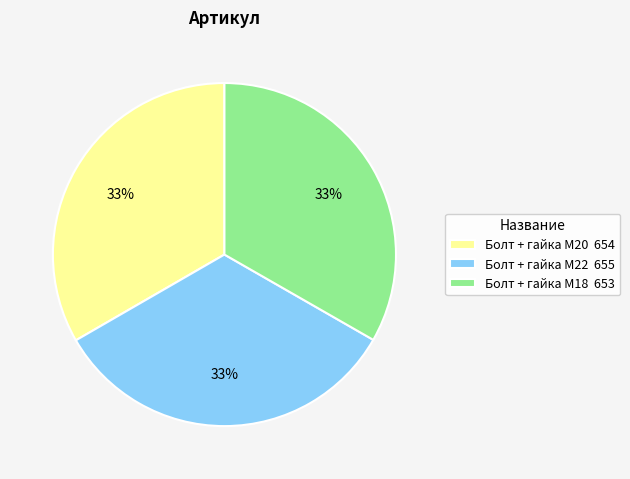

What percentage is the Болт + гайка M20 654 slice, to the nearest percent?

33%